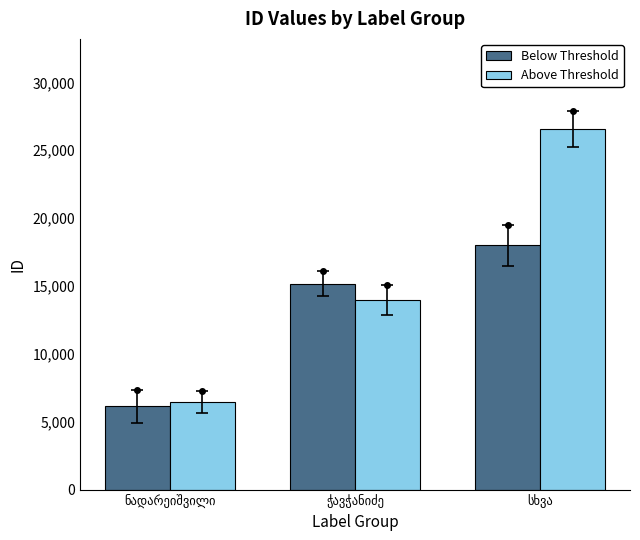

What is the total value across all series at სხვა?

44547.8